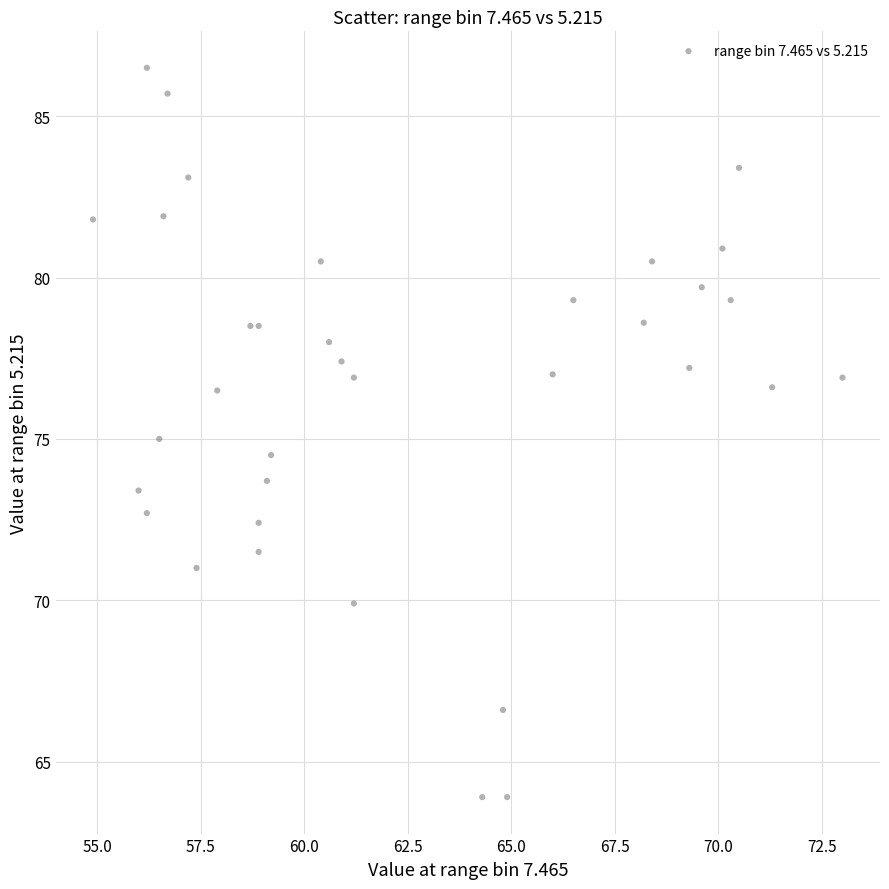

What is the range of Y values (max minus min)?

22.6